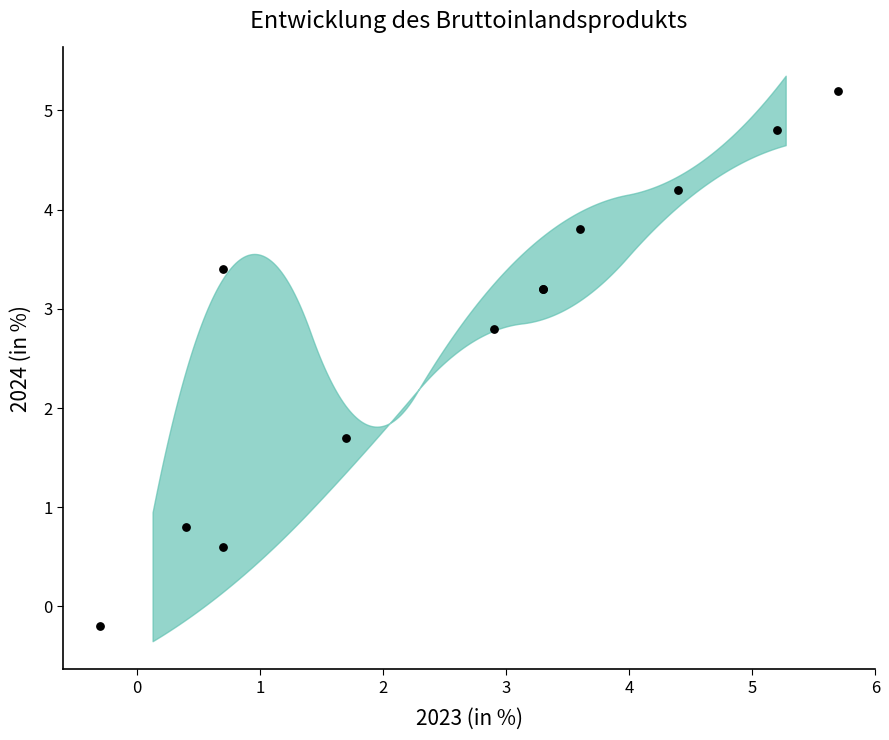

What Y value in the scatter plot is closest to 2?

1.7